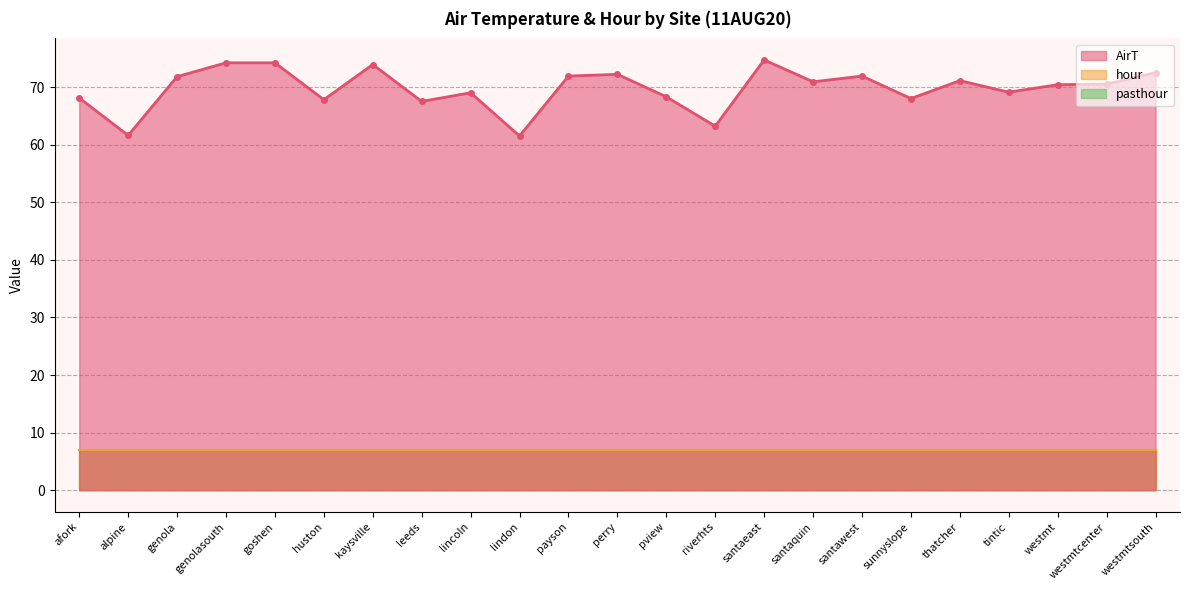

Where is pasthour nearest to the value 7?

afork